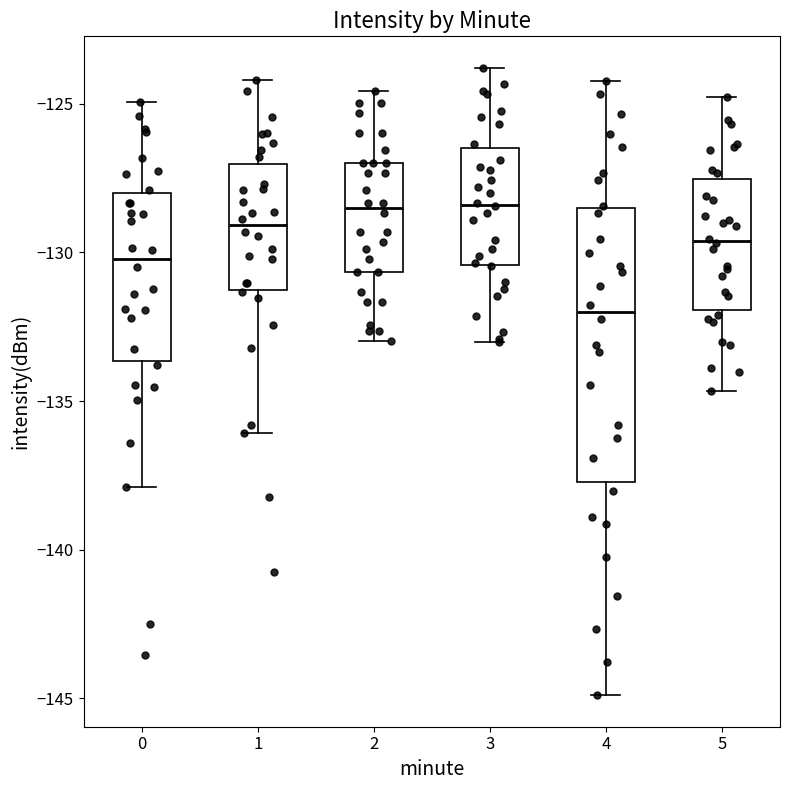

Which box is the tallest, from its lower edge to its upper edge?

4